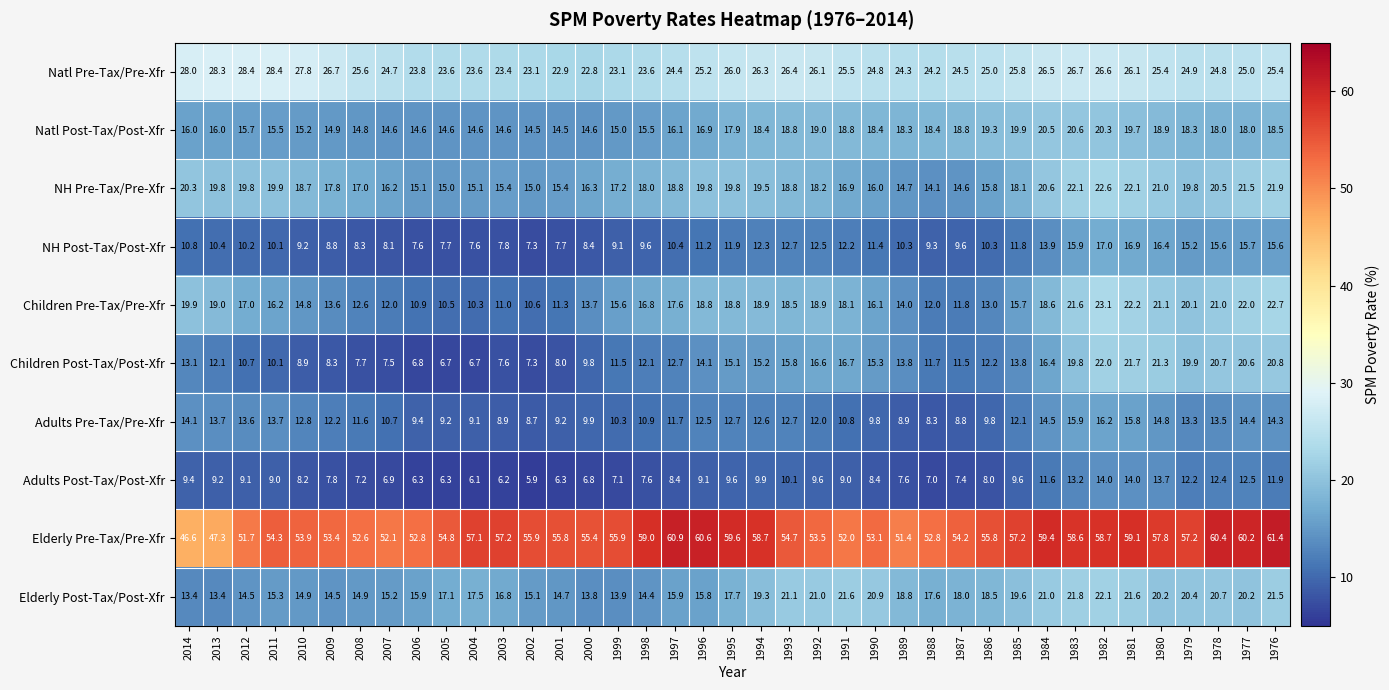

Is it true that NH Post-Tax/Post-Xfr equals 7.7 at 2005?

True